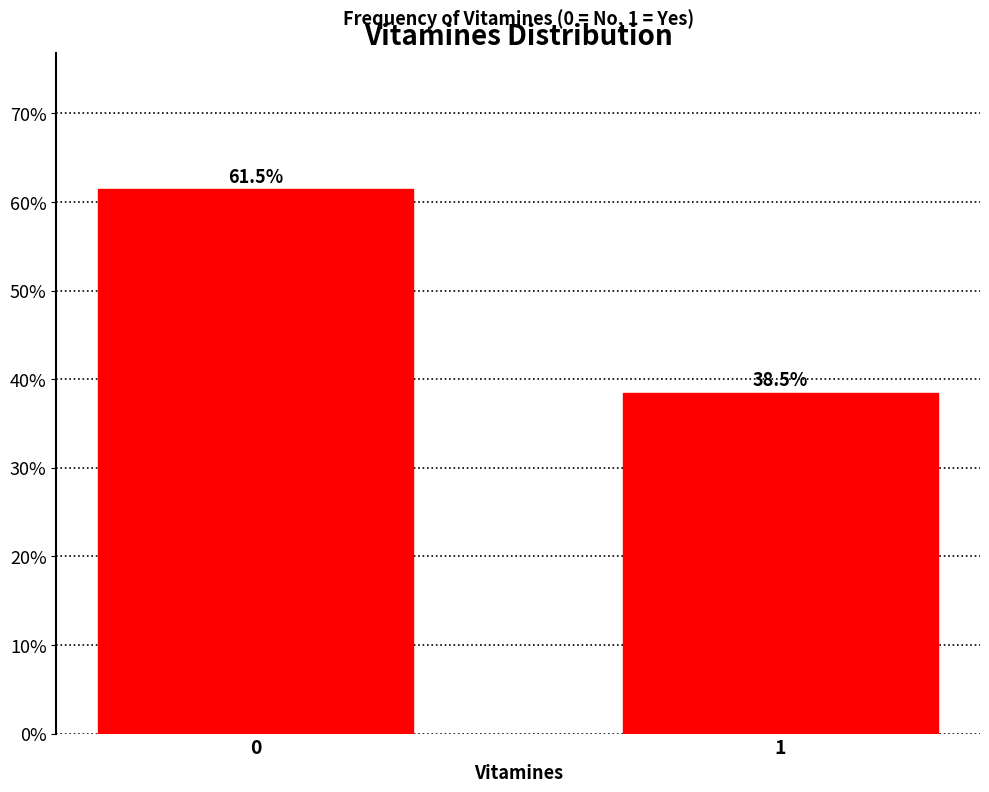

Reading left to right, transcribe all the data shown in this chart.

61.5	38.5